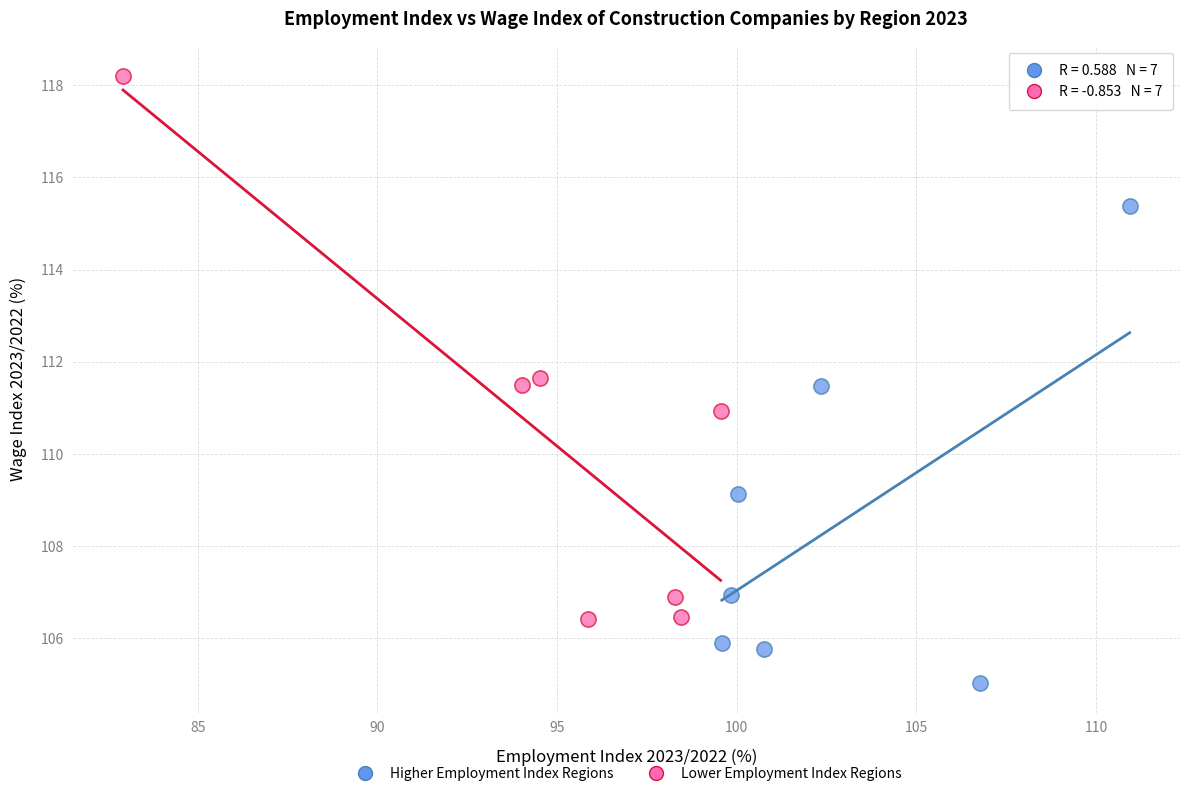

Which series contains the lowest Y value?

Higher Employment Index Regions